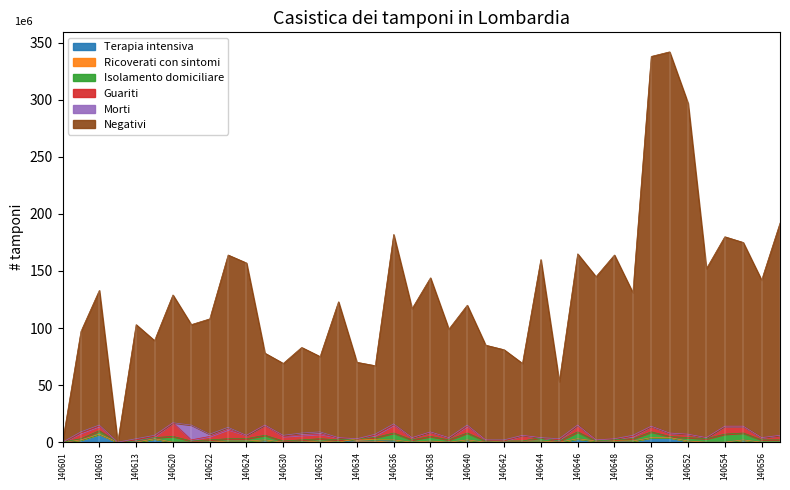

Reading left to right, list all the values displayed in this chart.

Terapia intensiva: 140601=0	140602=2	140603=7	140606=0	140613=0	140619=3	140620=0	140621=0	140622=0	140623=1	140624=1	140629=2	140630=0	140631=0	140632=1	140633=0	140634=1	140635=1	140636=2	140637=0	140638=1	140639=0	140640=2	140641=0	140642=1	140643=1	140644=1	140645=0	140646=3	140647=1	140648=0	140649=1	140650=4	140651=4	140652=1	140653=0	140654=0	140655=2	140656=0	140657=0
Ricoverati con sintomi: 140601=0	140602=0	140603=0	140606=0	140613=0	140619=0	140620=0	140621=0	140622=0	140623=0	140624=0	140629=0	140630=0	140631=0	140632=0	140633=0	140634=2	140635=1	140636=0	140637=0	140638=0	140639=0	140640=0	140641=0	140642=0	140643=0	140644=0	140645=0	140646=0	140647=0	140648=1	140649=0	140650=0	140651=0	140652=0	140653=0	140654=0	140655=0	140656=0	140657=0
Isolamento domiciliare: 140601=0	140602=1	140603=3	140606=0	140613=1	140619=1	140620=5	140621=1	140622=2	140623=2	140624=2	140629=4	140630=1	140631=2	140632=2	140633=2	140634=0	140635=2	140636=6	140637=2	140638=4	140639=2	140640=6	140641=1	140642=0	140643=0	140644=3	140645=1	140646=6	140647=0	140648=1	140649=2	140650=5	140651=1	140652=3	140653=3	140654=7	140655=6	140656=2	140657=2
Guariti: 140601=0	140602=5	140603=4	140606=0	140613=1	140619=1	140620=12	140621=1	140622=3	140623=8	140624=3	140629=9	140630=4	140631=4	140632=4	140633=2	140634=0	140635=2	140636=7	140637=2	140638=4	140639=2	140640=6	140641=1	140642=0	140643=5	140644=0	140645=1	140646=6	140647=1	140648=1	140649=2	140650=5	140651=3	140652=3	140653=1	140654=7	140655=6	140656=2	140657=4
Morti: 140601=0	140602=1	140603=1	140606=0	140613=1	140619=1	140620=0	140621=13	140622=2	140623=2	140624=0	140629=0	140630=1	140631=2	140632=2	140633=0	140634=0	140635=1	140636=1	140637=0	140638=0	140639=0	140640=1	140641=0	140642=1	140643=0	140644=0	140645=1	140646=0	140647=0	140648=0	140649=1	140650=0	140651=0	140652=0	140653=0	140654=0	140655=0	140656=0	140657=0
Negativi: 140601=0	140602=88	140603=118	140606=0	140613=100	140619=83	140620=112	140621=88	140622=101	140623=151	140624=151	140629=63	140630=63	140631=75	140632=66	140633=119	140634=67	140635=60	140636=166	140637=113	140638=135	140639=95	140640=105	140641=83	140642=79	140643=63	140644=156	140645=50	140646=150	140647=143	140648=161	140649=125	140650=324	140651=334	140652=290	140653=148	140654=166	140655=161	140656=138	140657=186